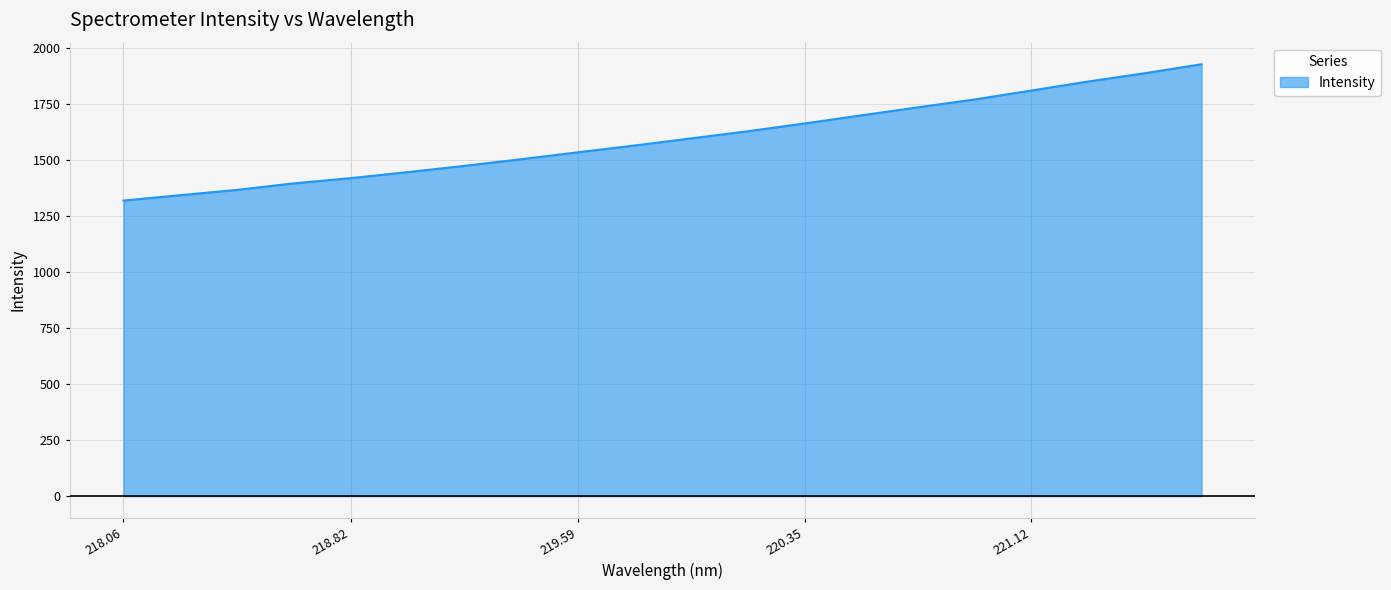

What is the average value?

1598.4